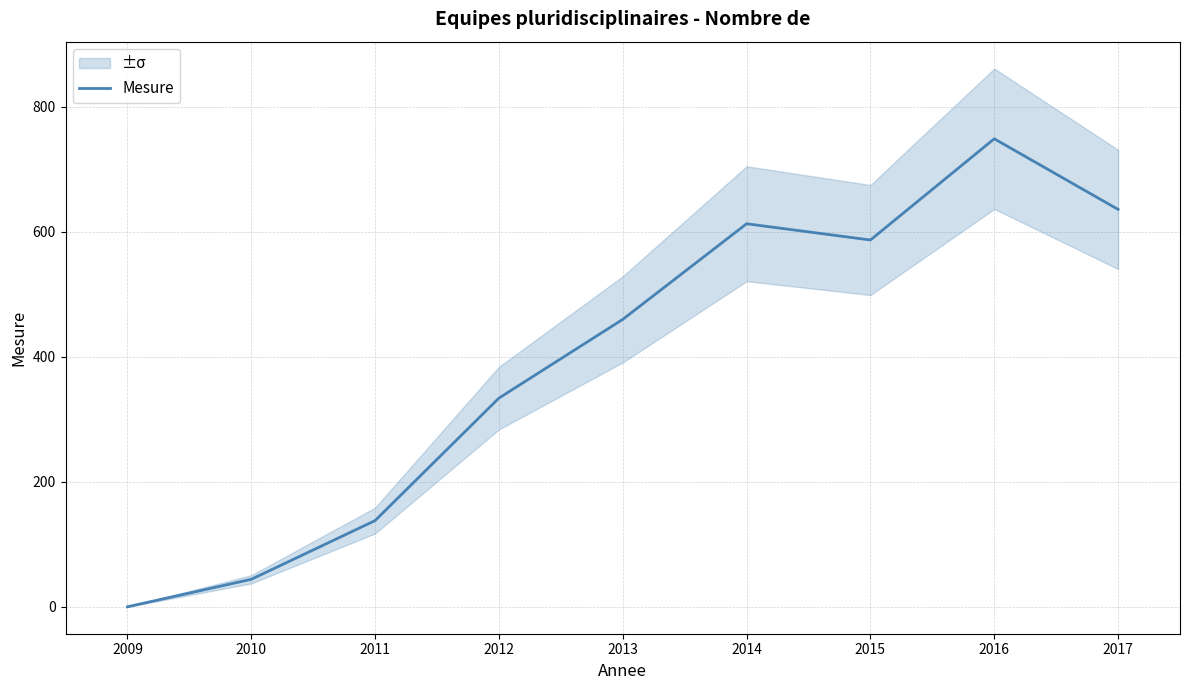

What is the value of the 3rd point from the left?

138